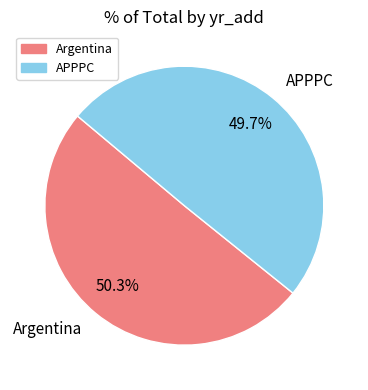

The Argentina slice represents 50% of the pie. True or false?

True